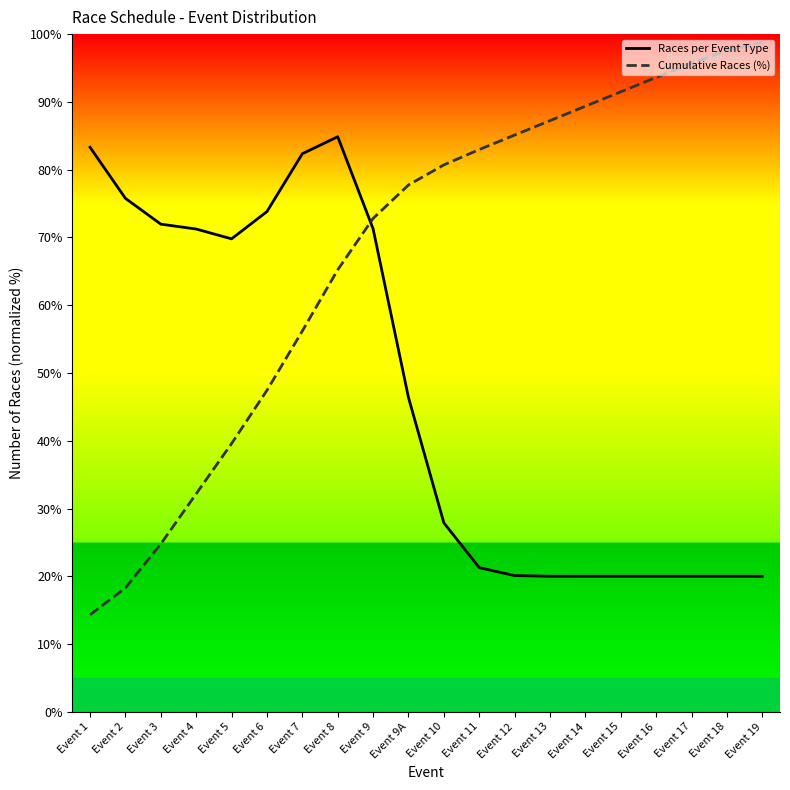

Read the Cumulative Races (%) value at Event 10.

80.7